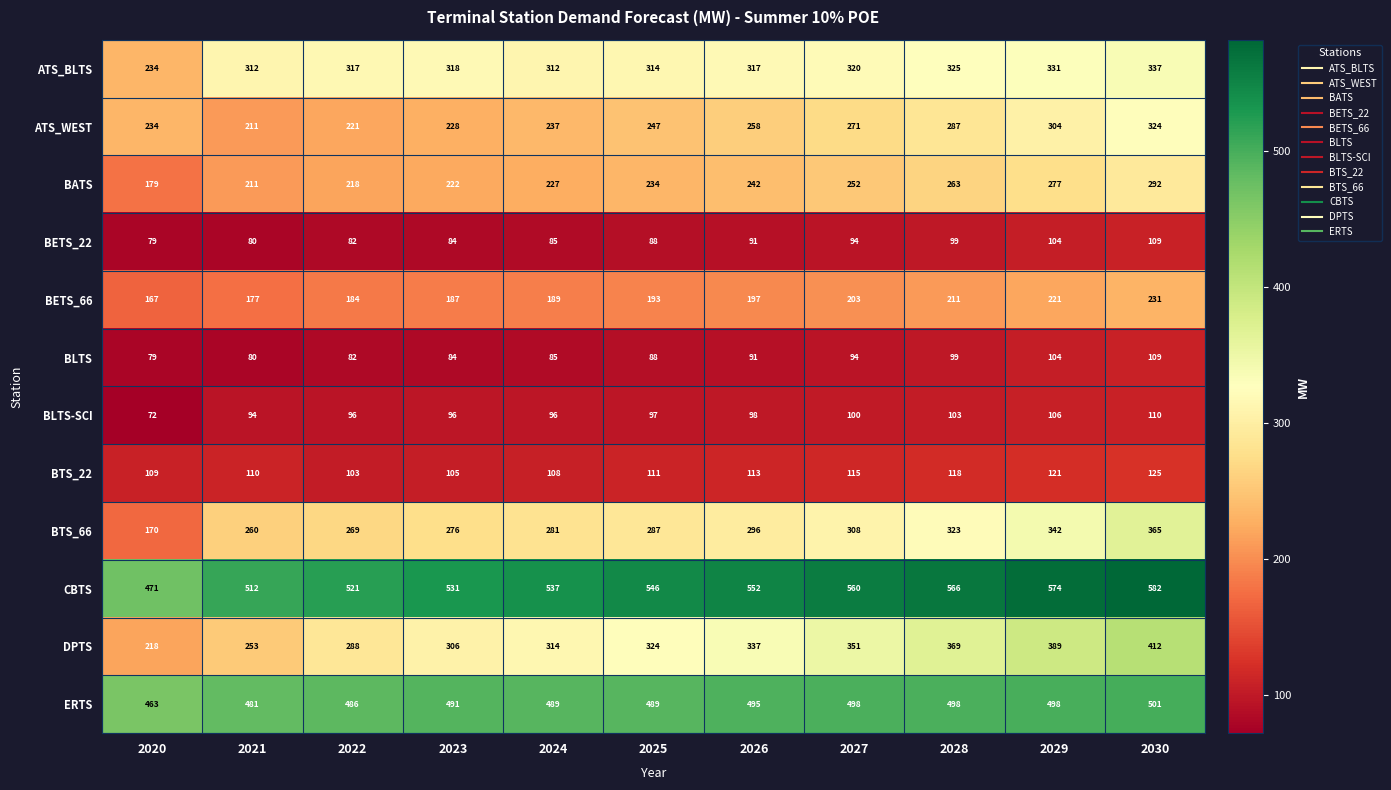

What is the difference between the BETS_66 values at 2022 and 2025?

9